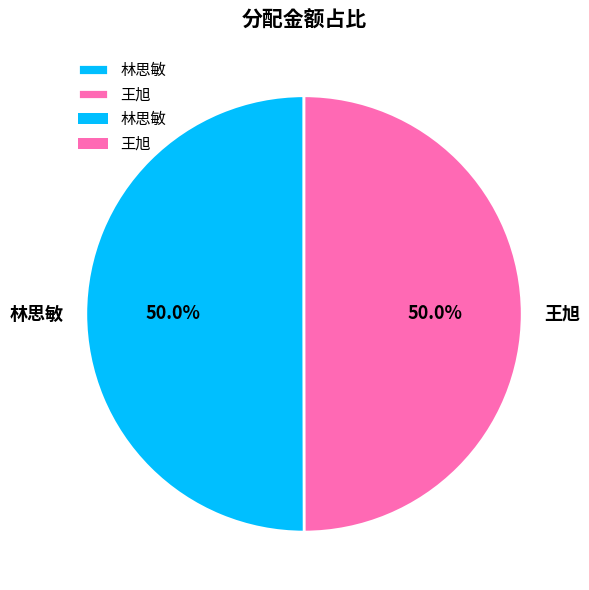

What is the ratio of the value at 王旭 to the value at 林思敏?

1.0